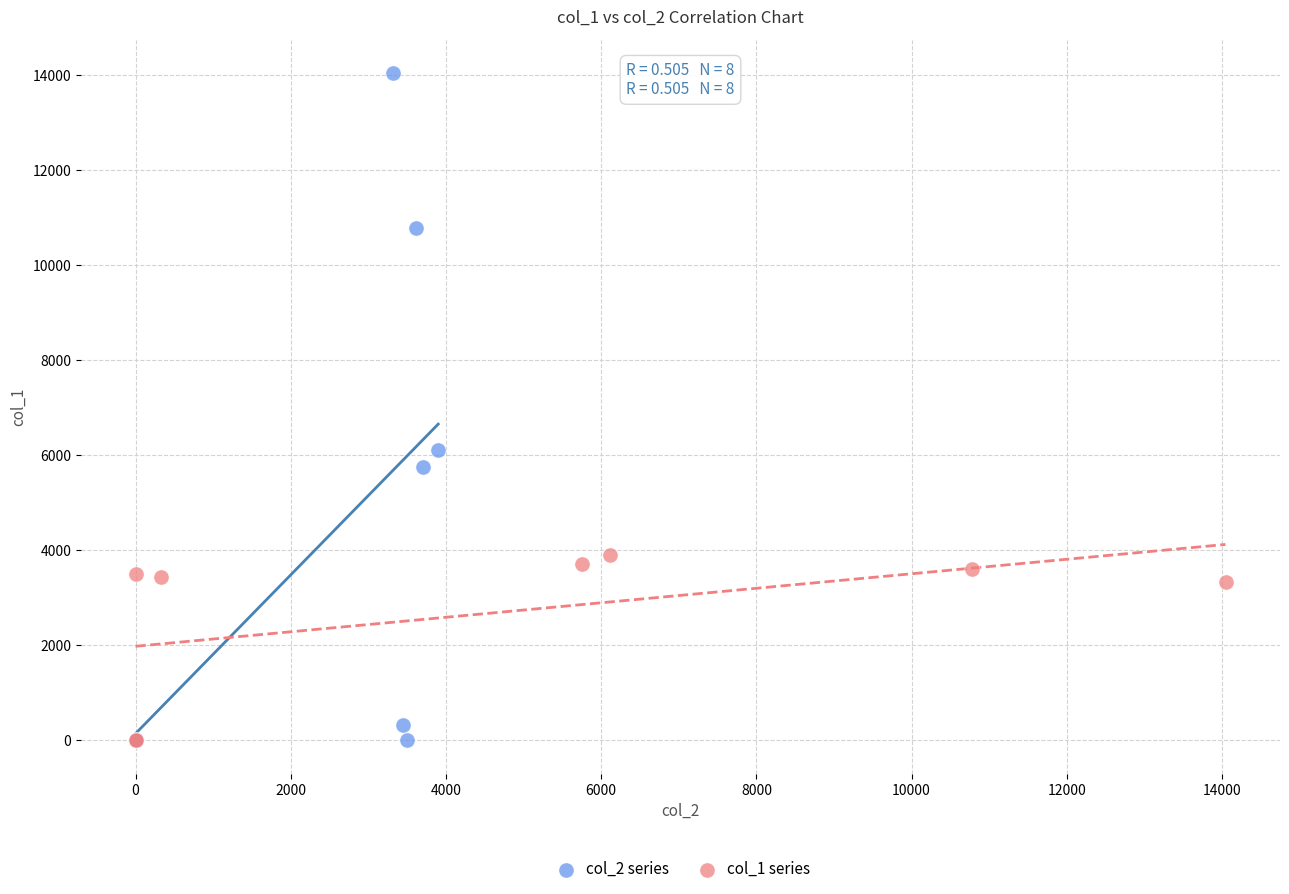

Which series contains the highest Y value?

col_2 series